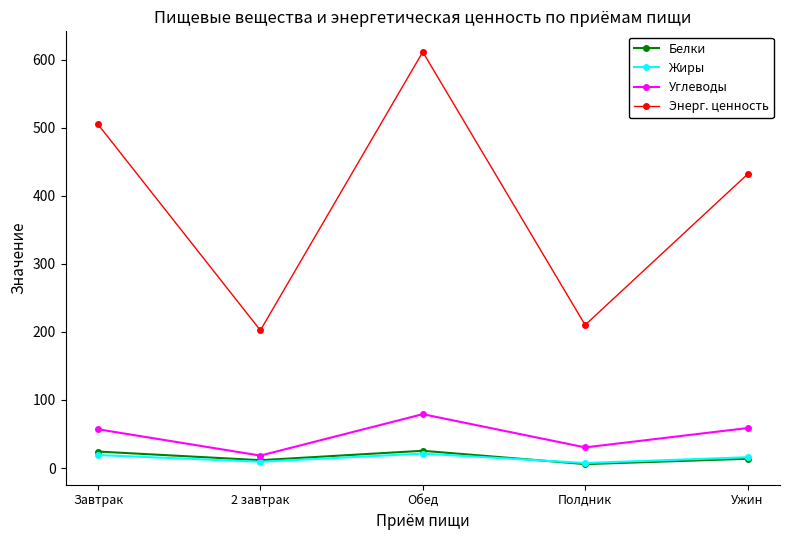

Where is the first local maximum for Белки?

Обед